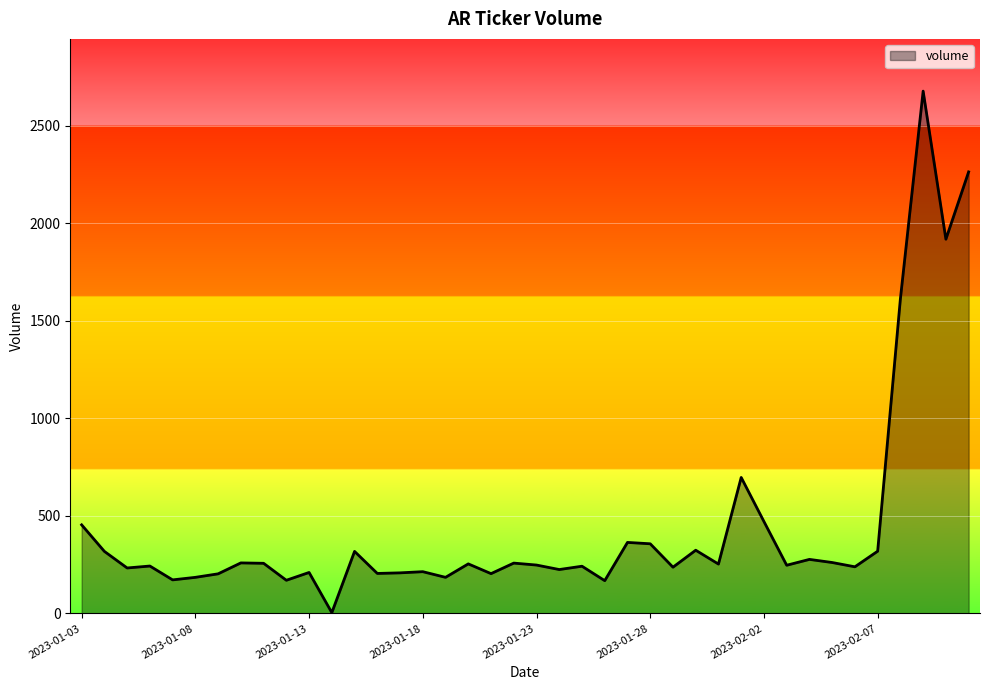

Does the chart display data point markers on the line(s)?

No